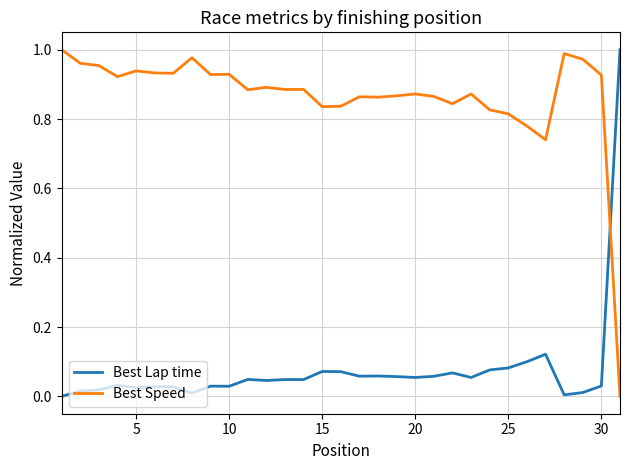

Which series ends up on top after the final intersection of Best Speed and Best Lap time?

Best Lap time